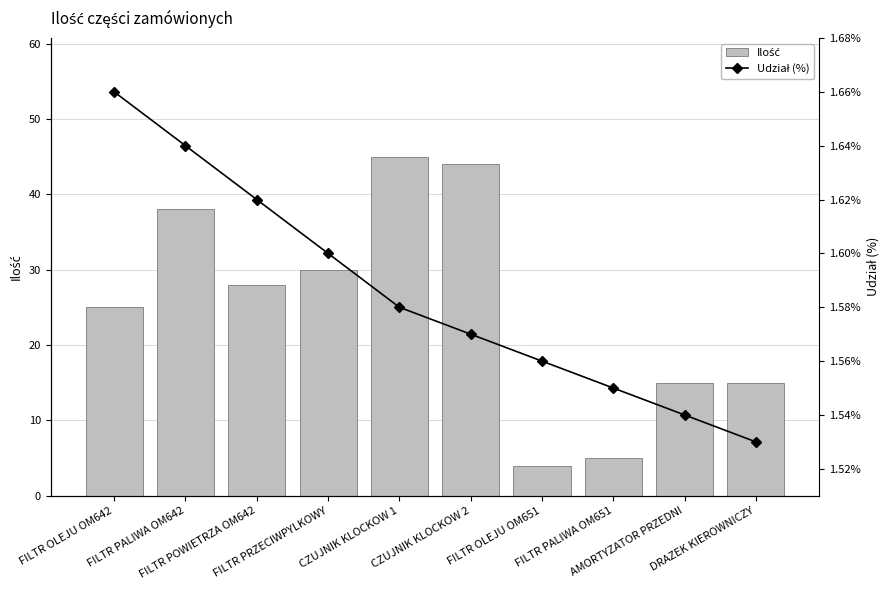

At how many categories does at least one series exceed 7?

8